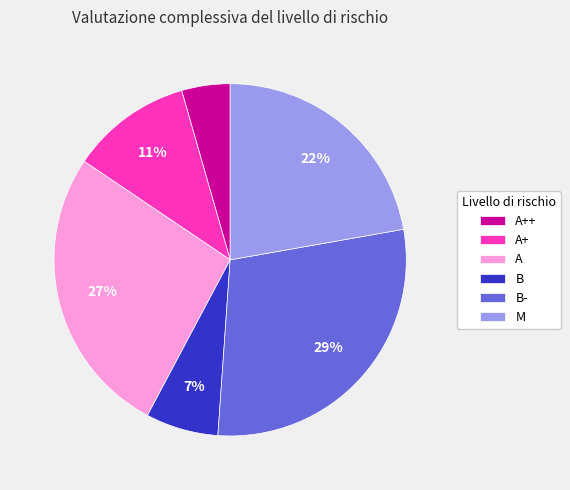

Count the number of slices in the pie.

6